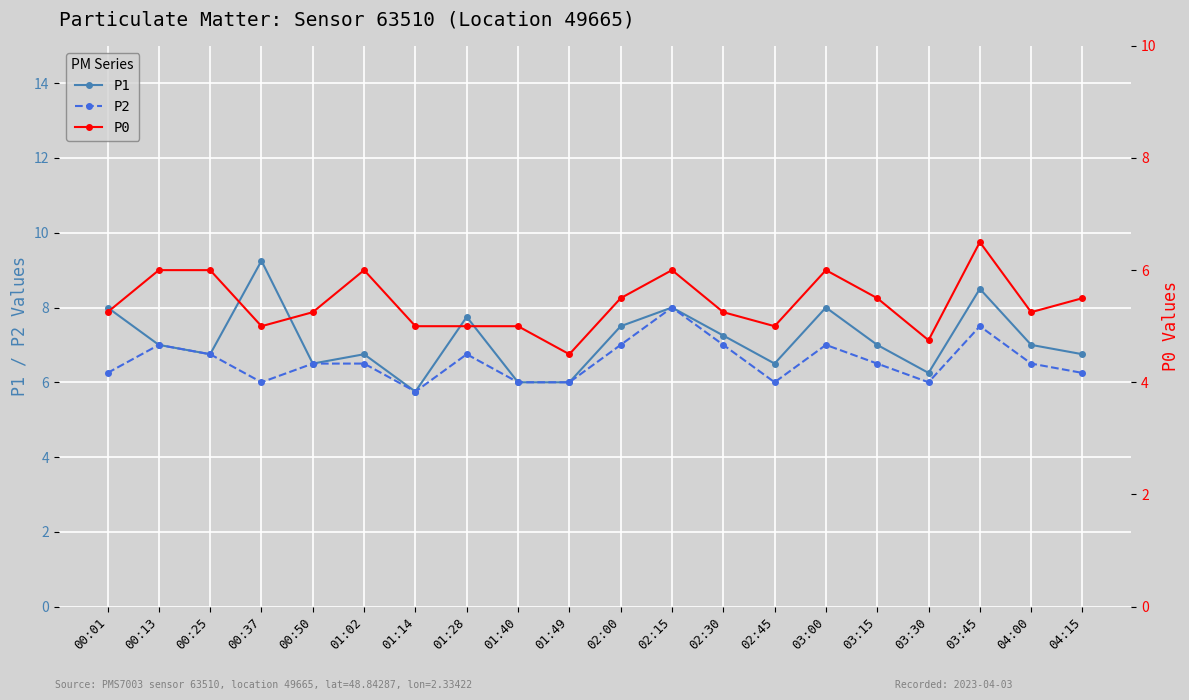

Which label corresponds to the largest value in the chart?

00:37